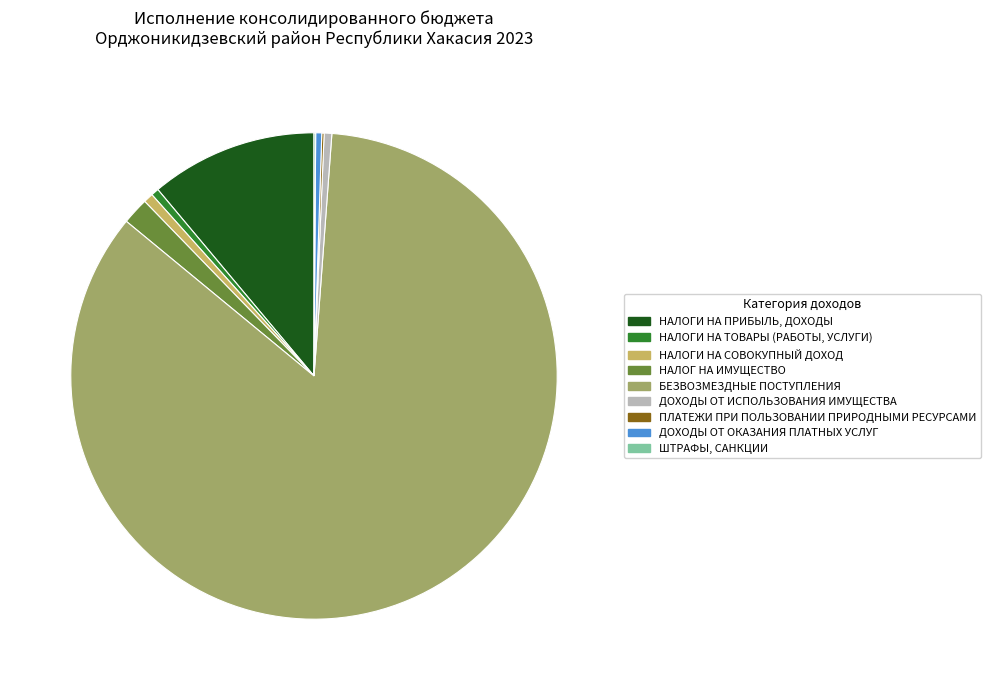

Is it true that НАЛОГИ НА ПРИБЫЛЬ, ДОХОДЫ is 17% of the pie?

False